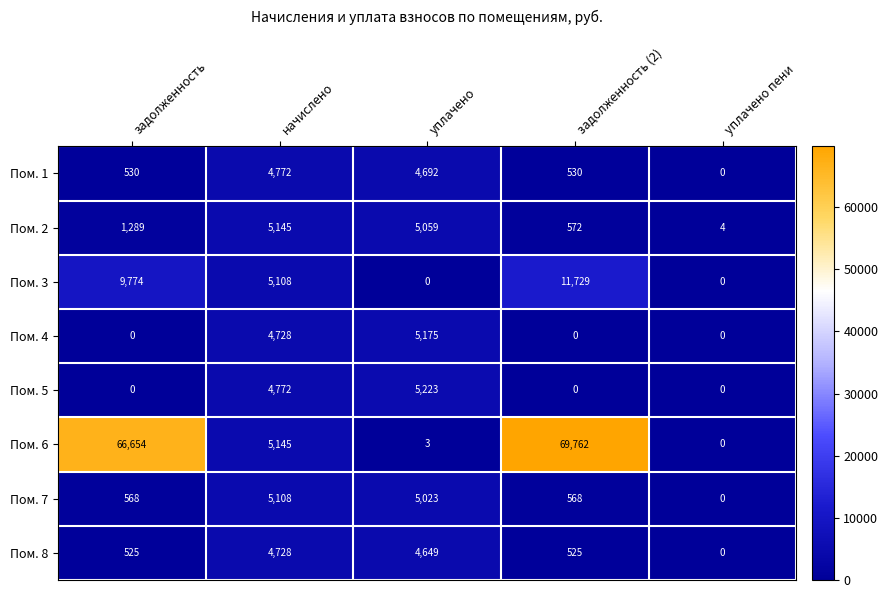

At which label does Пом. 3 reach its peak?

задолженность (2)